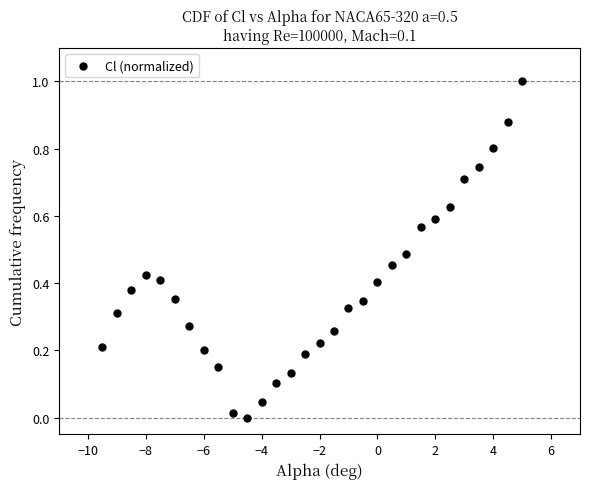

What is the range of X values (max minus min)?

14.5